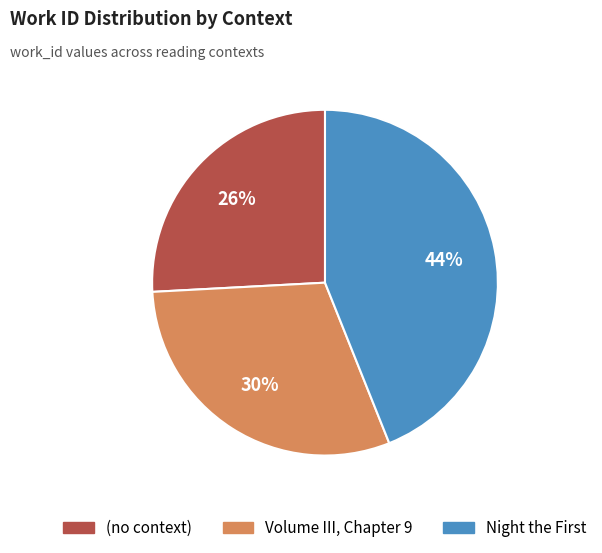

Does any single category account for the majority?

No